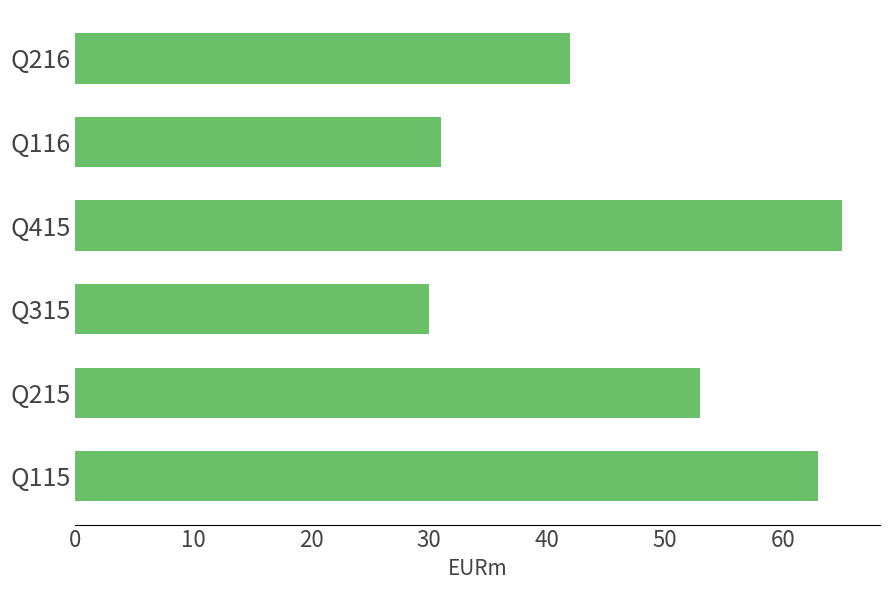

The value at Q216 is 42. True or false?

True